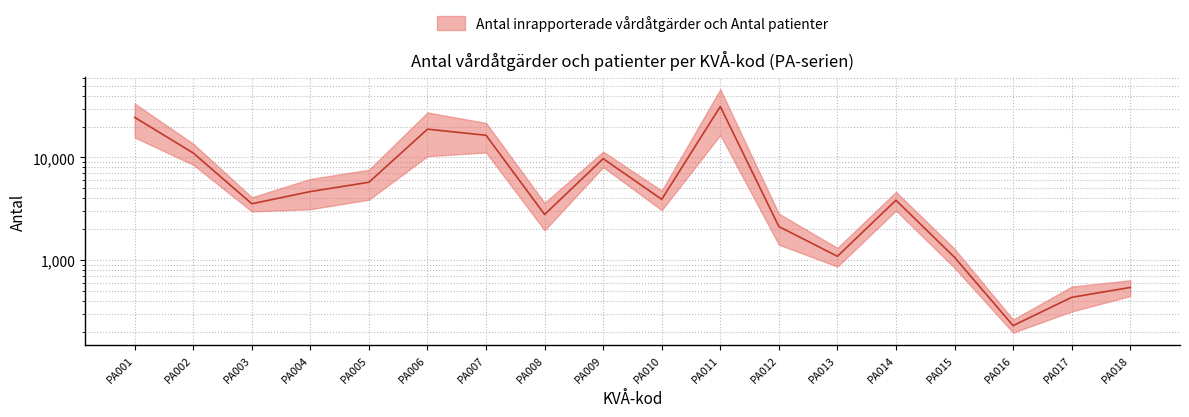

Rank the categories by value from lowest to highest.

PA016, PA017, PA018, PA015, PA013, PA012, PA008, PA003, PA014, PA010, PA004, PA005, PA009, PA002, PA007, PA006, PA001, PA011